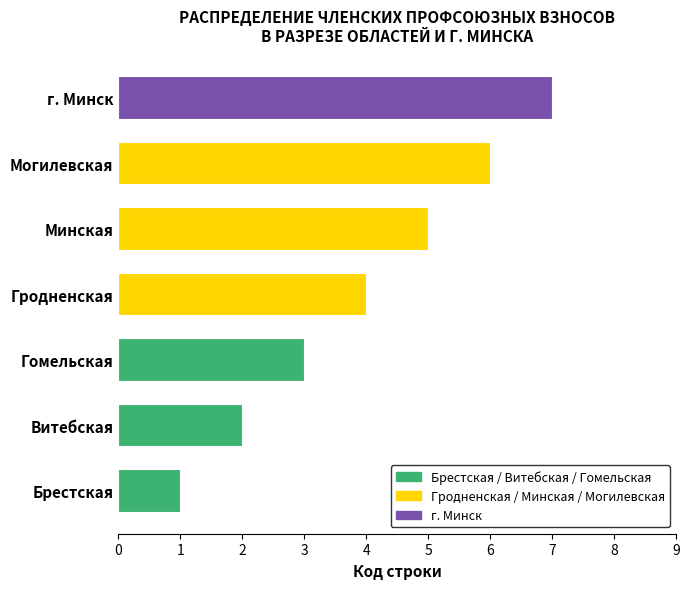

At which category does the chart reach its minimum across all series?

Брестская